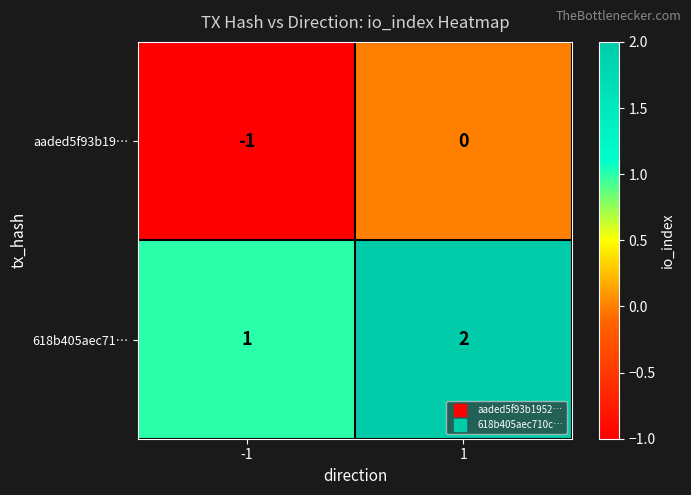

Is the value of 618b405aec71… at -1 greater than the value of aaded5f93b19… at -1?

Yes